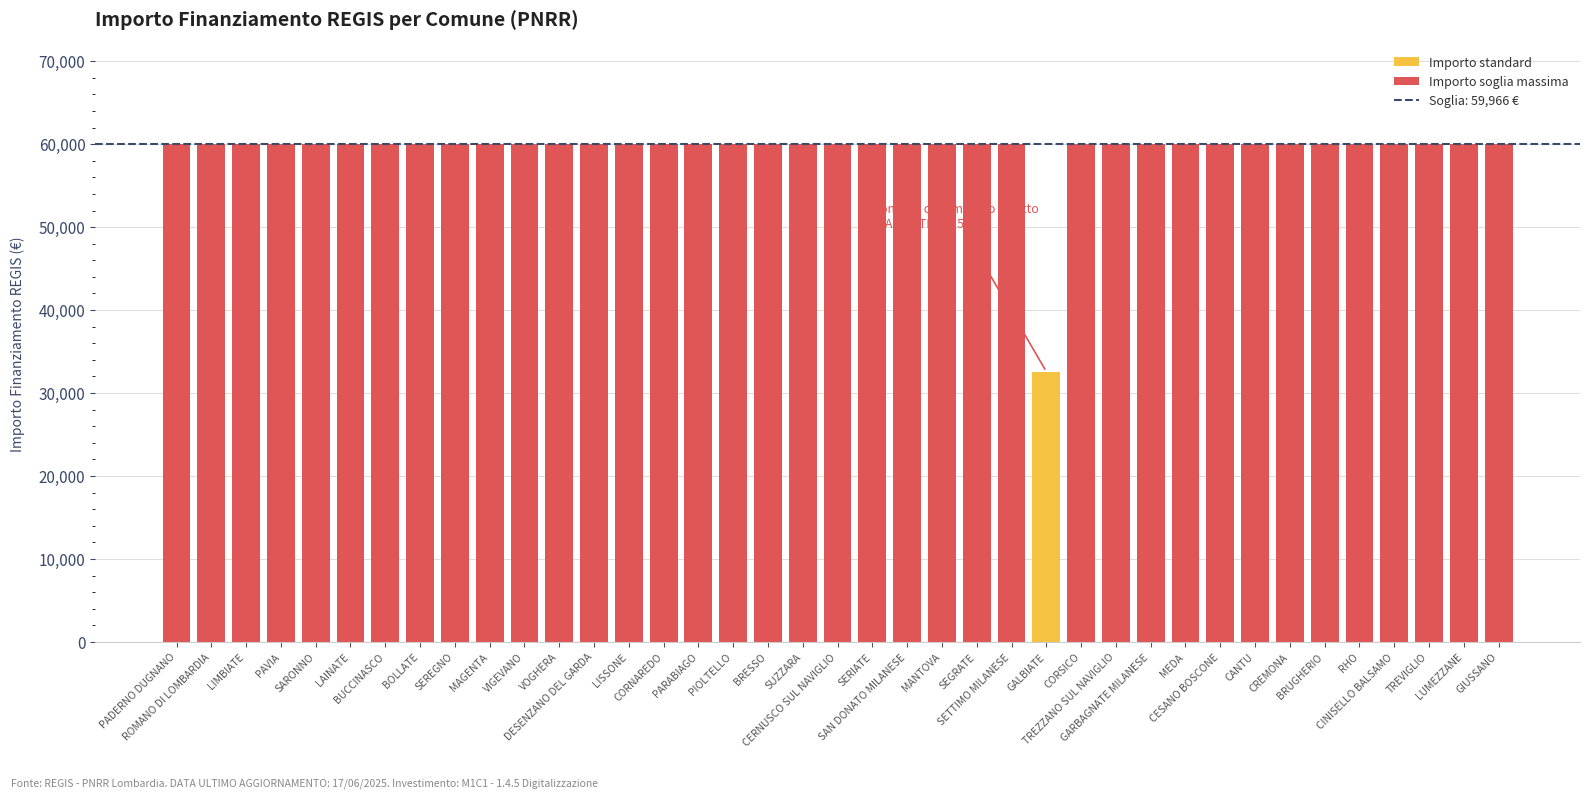

What is the average value?

59264